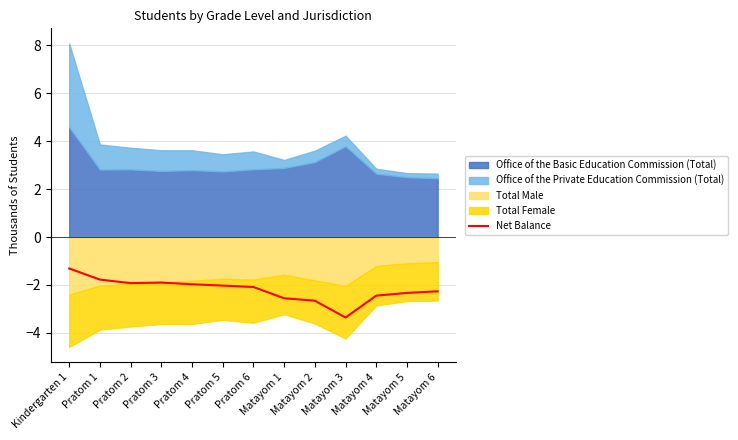

What is the difference between the values at Pratom 3 and Pratom 1?

0.1